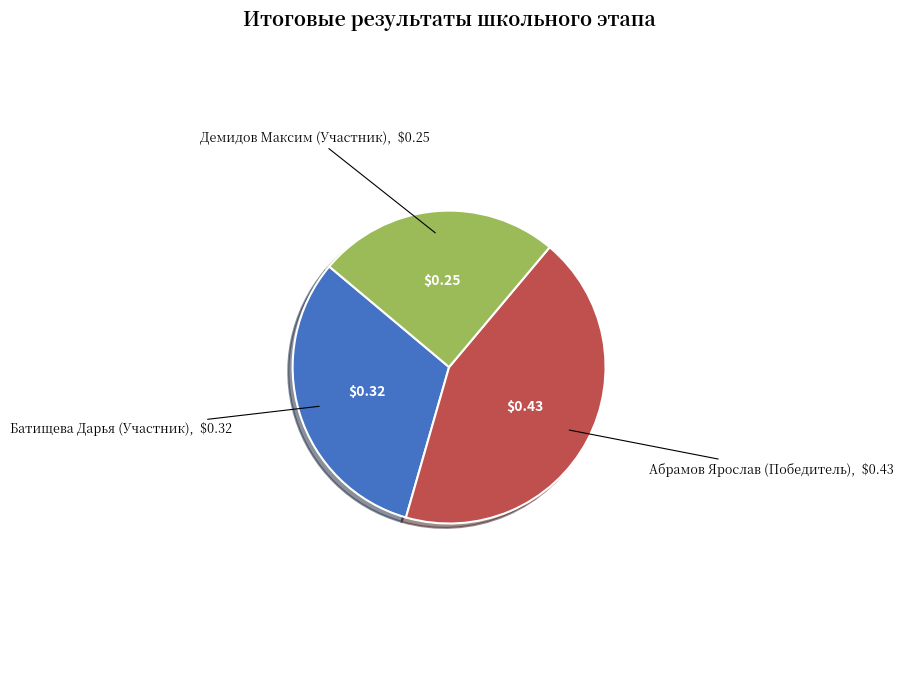

Which slice is the largest?

Абрамов Ярослав (Победитель)